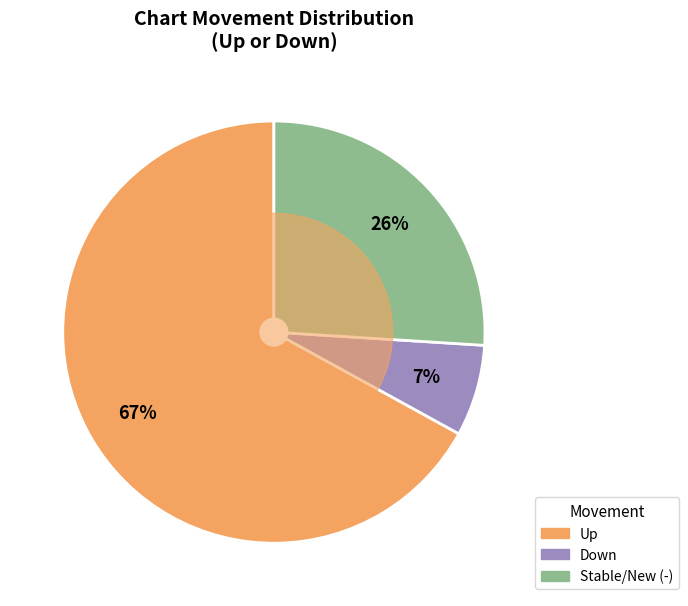

Combined, do Up and Stable/New (-) account for over 50%?

Yes